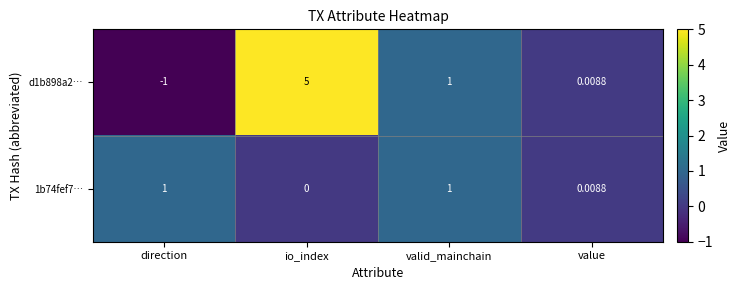

Where does the d1b898a2… series first go above 1?

io_index